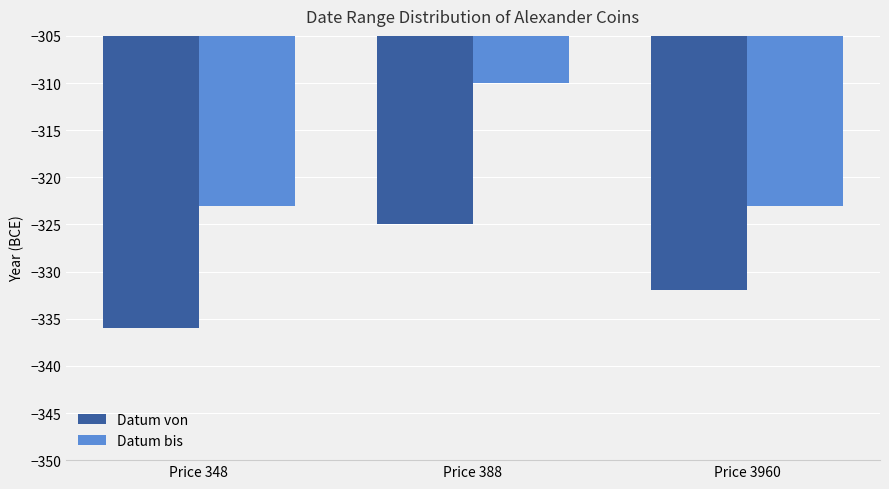

What is the difference between the maximum and minimum values in the Datum von series?

11